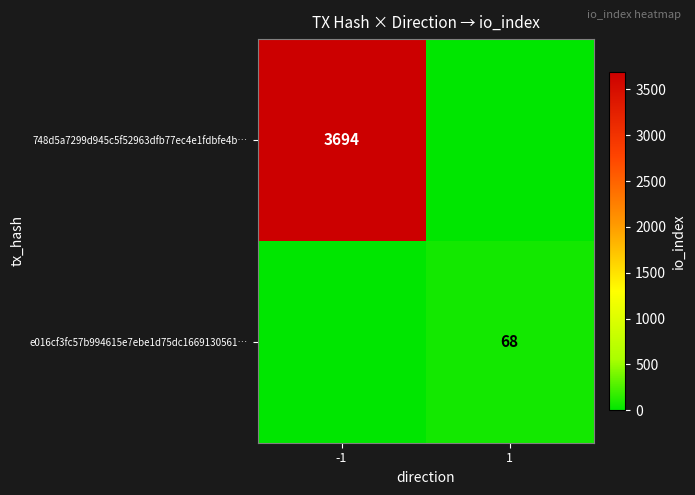

The 748d5a7299d945c5f52963dfb77ec4e1fdbfe4b… series shows 5263 at -1. True or false?

False